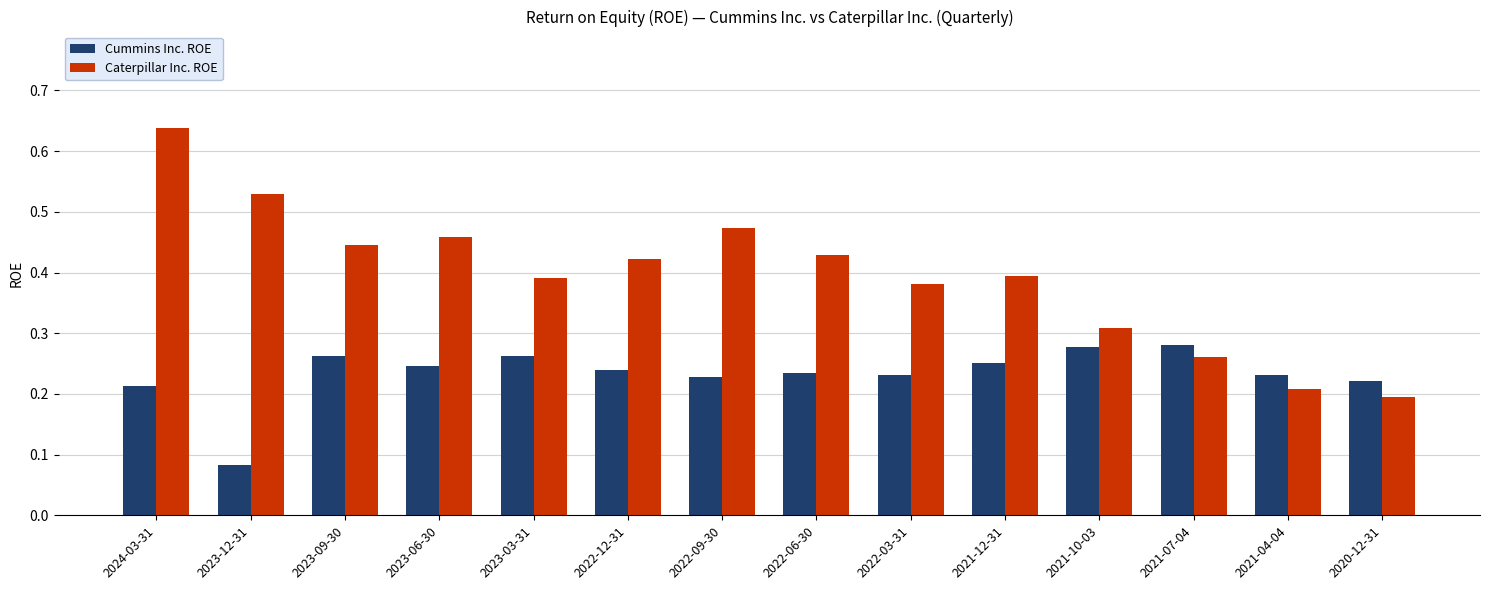

At how many categories does at least one series exceed 0?

14